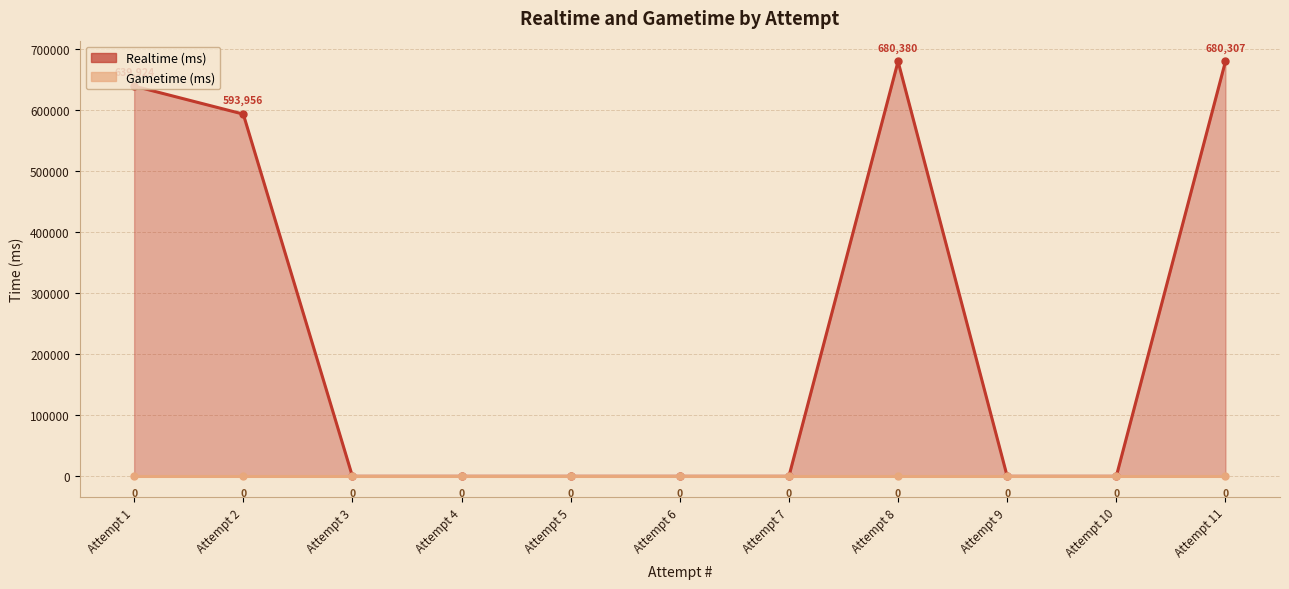

Does the chart have visible grid lines?

Yes